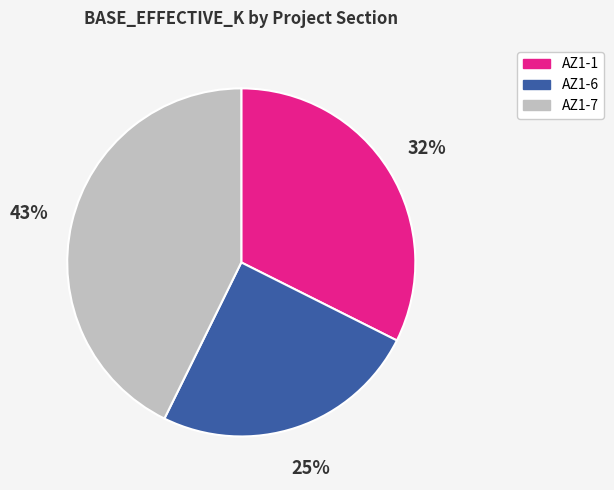

To the nearest percent, what is the difference between the largest and smallest slice percentages?

18%